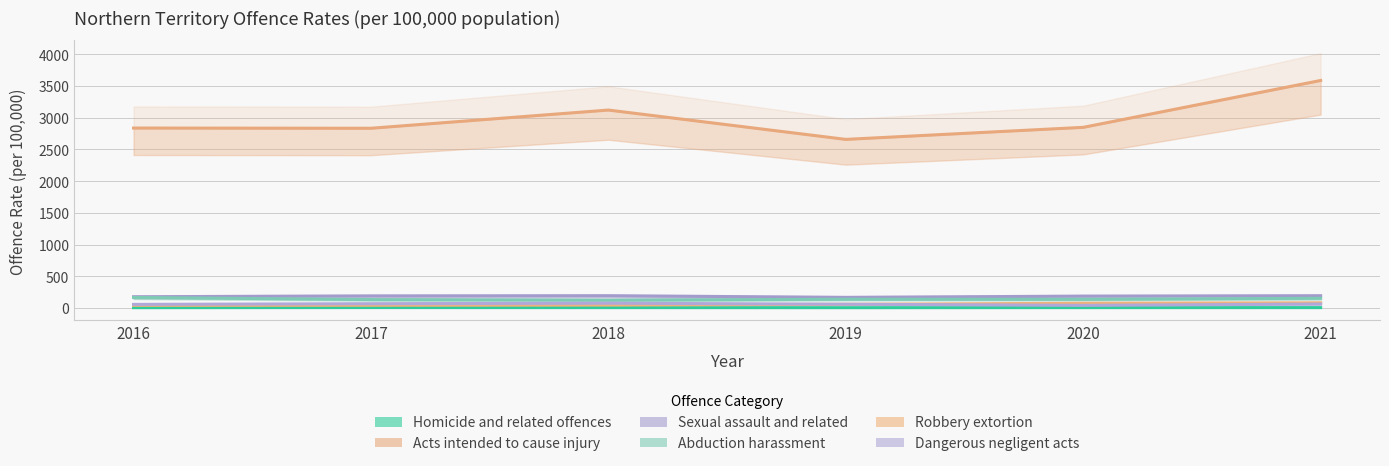

Reading left to right, list all the values displayed in this chart.

Homicide and related offences: 4.1	5.7	4.9	3.7	4.9	4.9
Acts intended to cause injury: 2836.7	2833.3	3120.4	2657.9	2847.7	3586.9
Sexual assault and related: 176.2	189.3	192.4	166.4	186.0	192.2
Abduction harassment: 164.7	132.0	122.3	137.1	135.8	152.1
Robbery extortion: 41.0	41.8	45.8	57.8	73.0	81.1
Dangerous negligent acts: 56.1	66.6	74.5	58.6	40.4	60.8